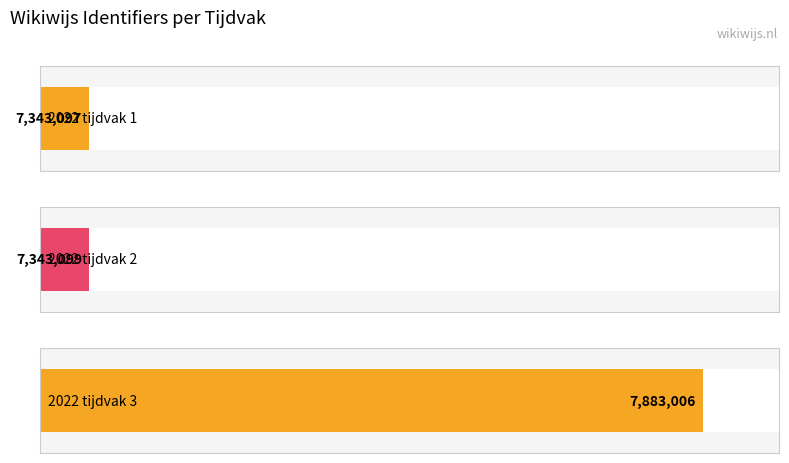

Approximately how many times larger is the value at 2022 tijdvak 1 compared to 2022 tijdvak 2?

1.0